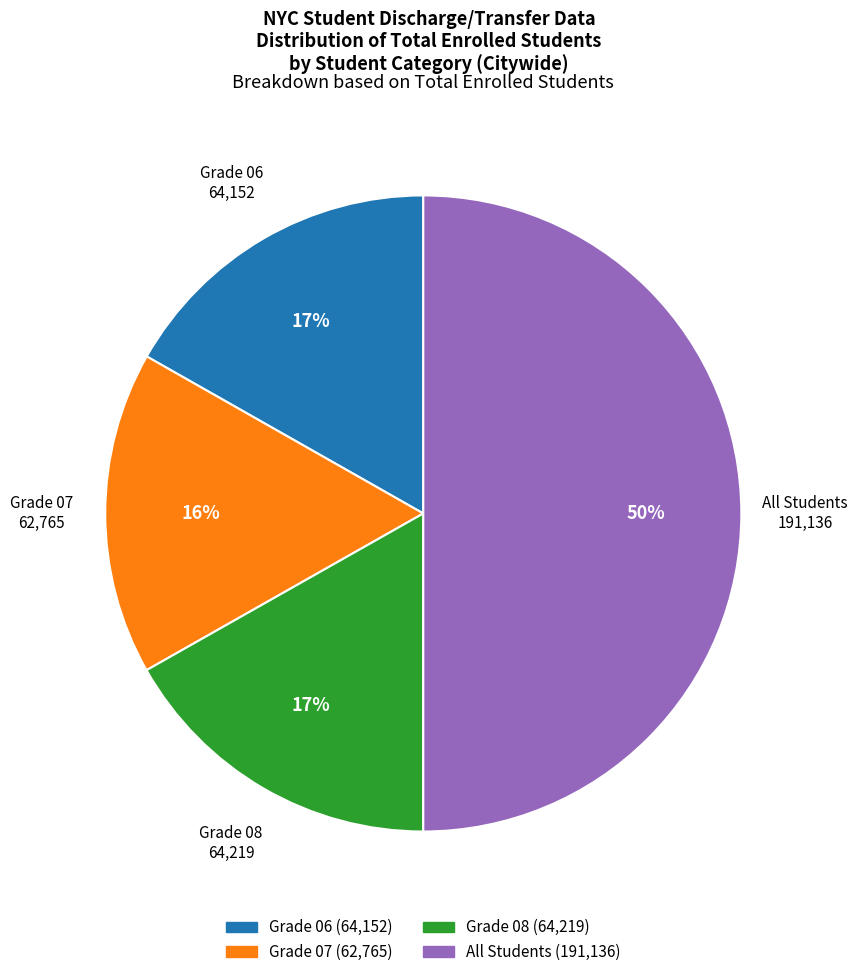

Count the number of slices in the pie.

4